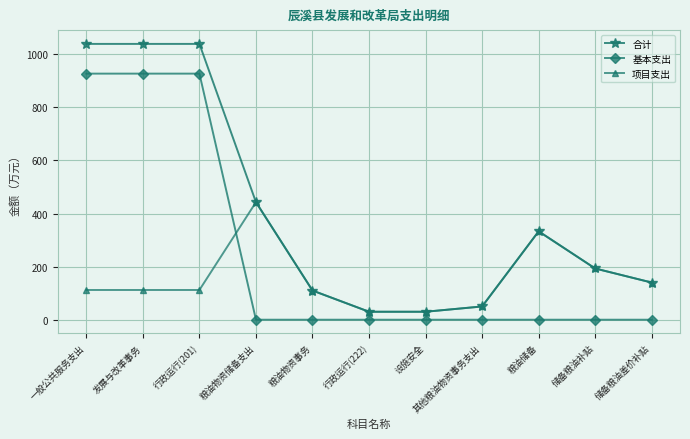

Rank the series by their average value, from highest to lowest.

合计, 基本支出, 项目支出